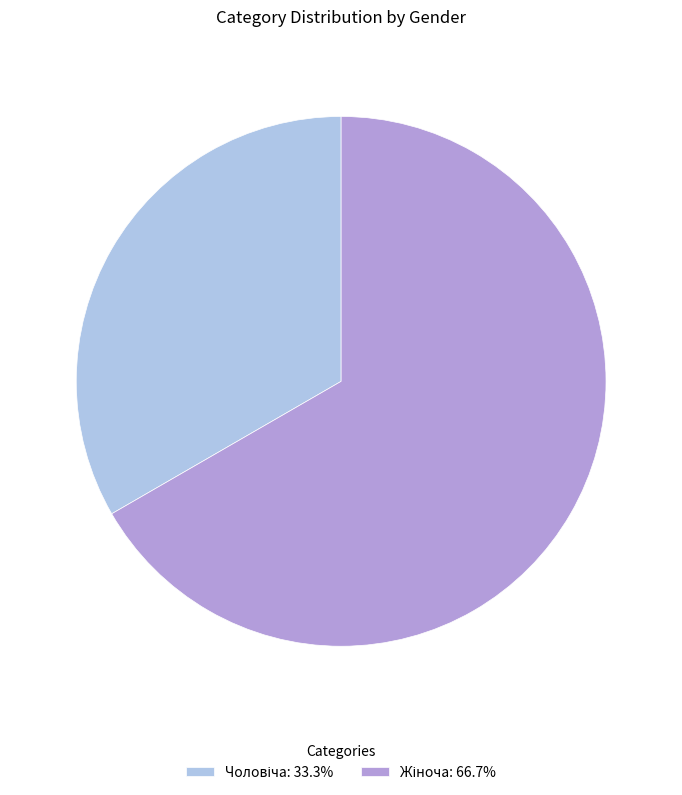

Is there any slice that represents more than half of the pie?

Yes